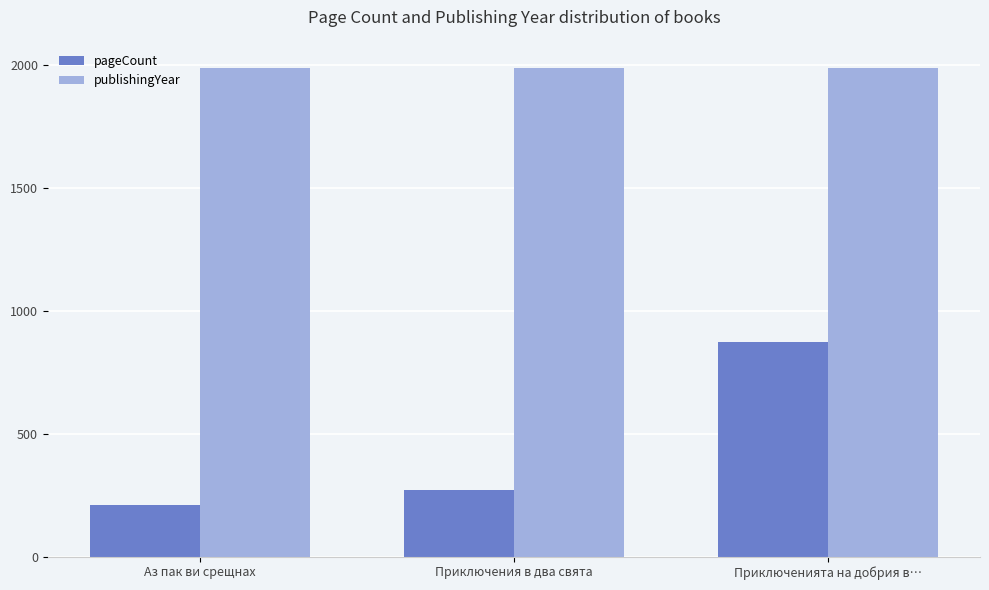

True or false: pageCount has a value of 329 at Аз пак ви срещнах.

False